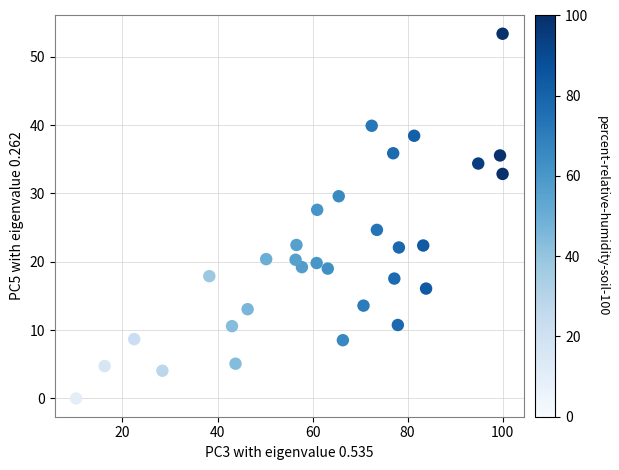

What is the range of X values (max minus min)?

89.8